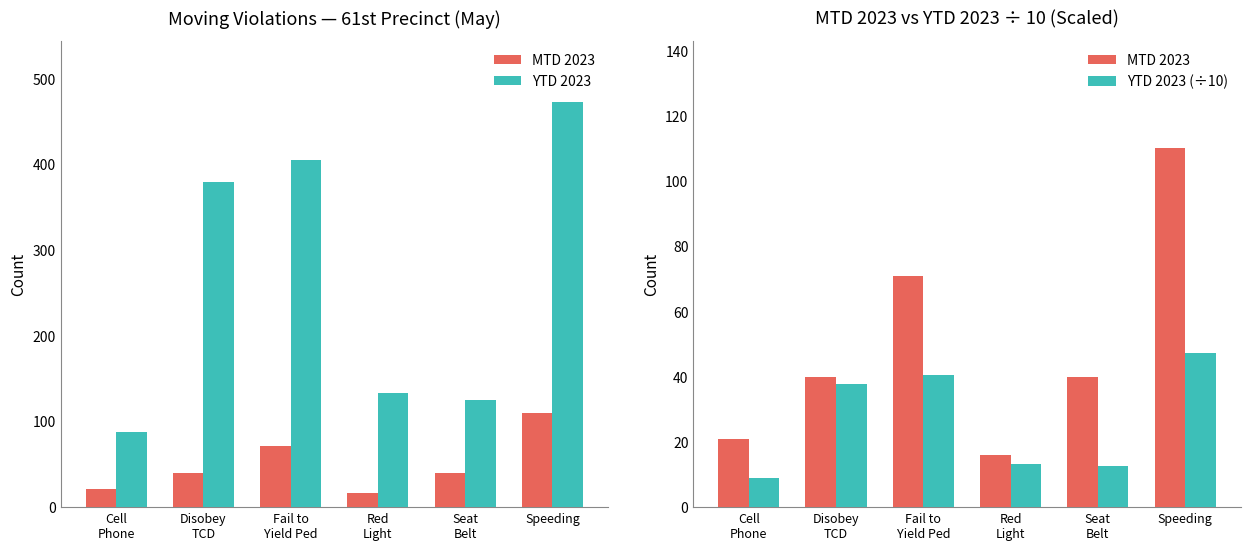

At which label is YTD 2023 closest to 280?

Disobey
TCD